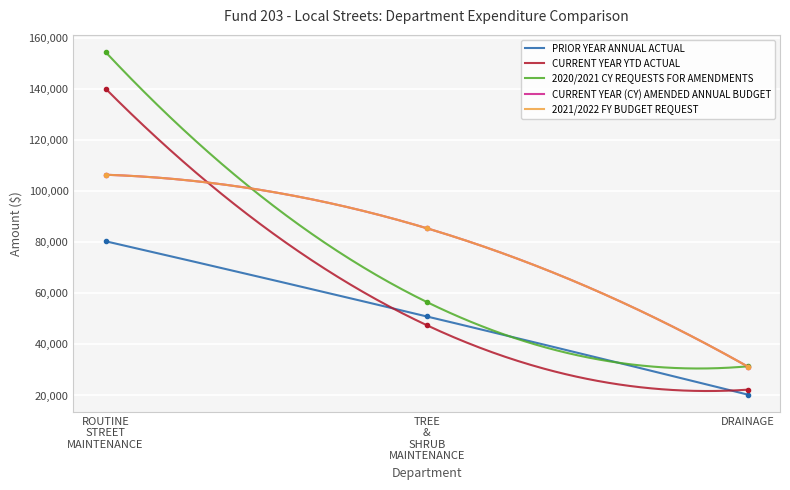

At which label is PRIOR YEAR ANNUAL ACTUAL closest to 50361?

TREE & SHRUB MAINTENANCE